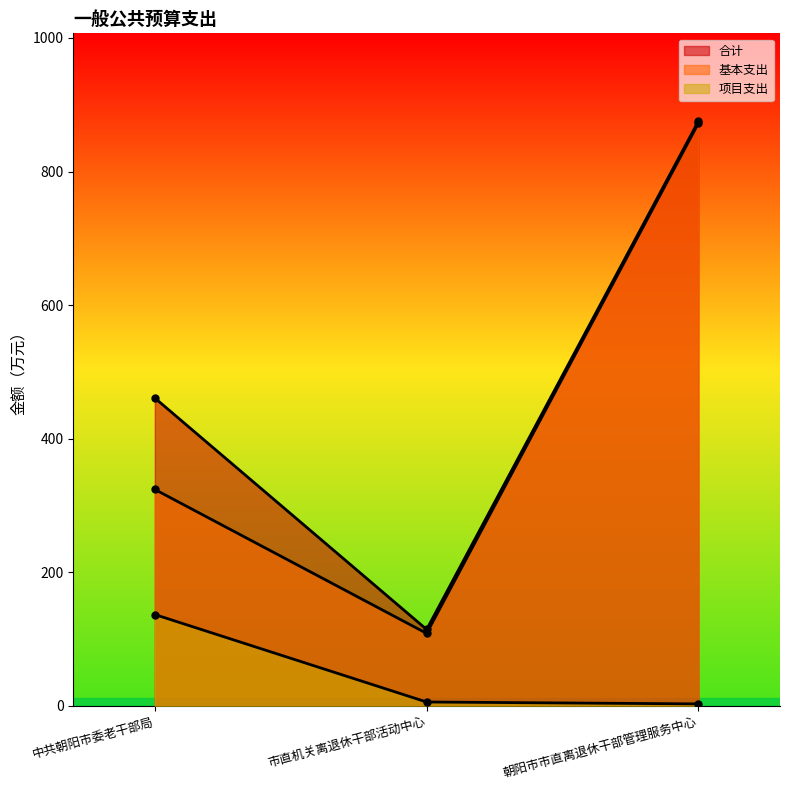

What is the label of the 3rd point from the right?

中共朝阳市委老干部局